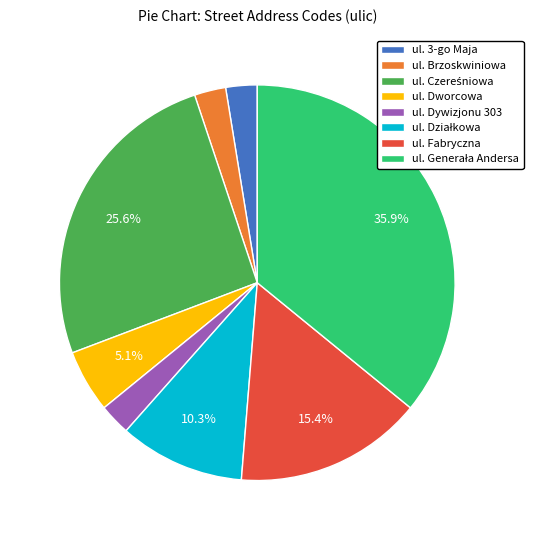

Is there any slice that represents more than half of the pie?

No